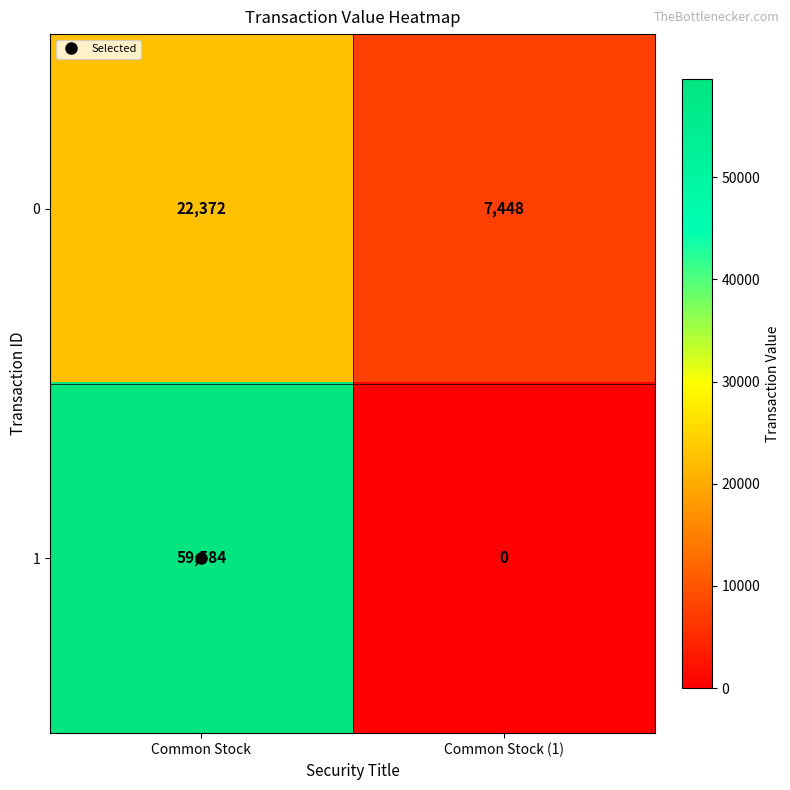

Which category has the lowest value across all series?

Common Stock (1)